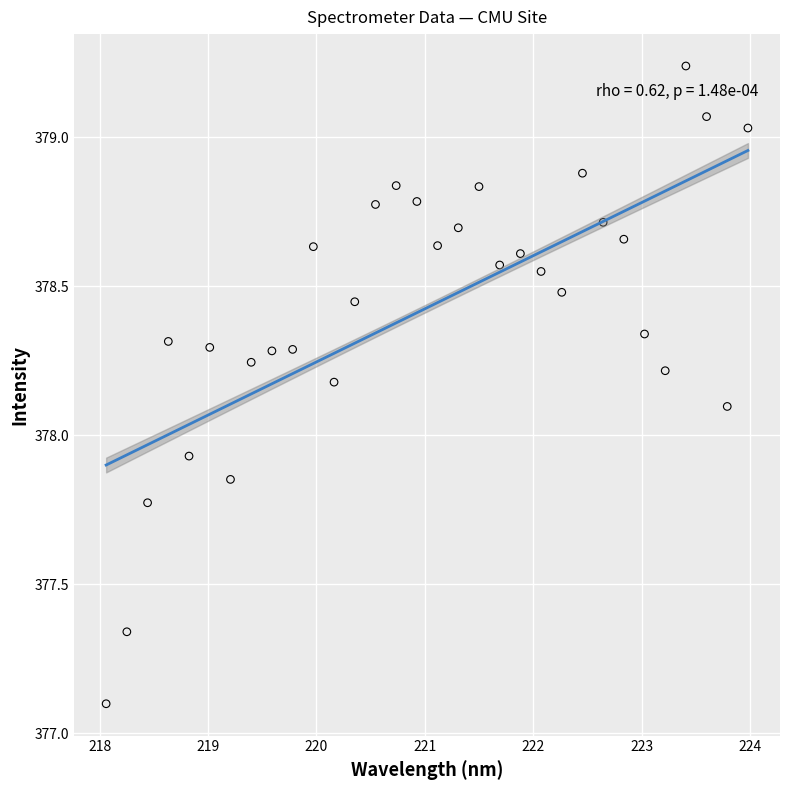

What is the range of Y values (max minus min)?

2.1